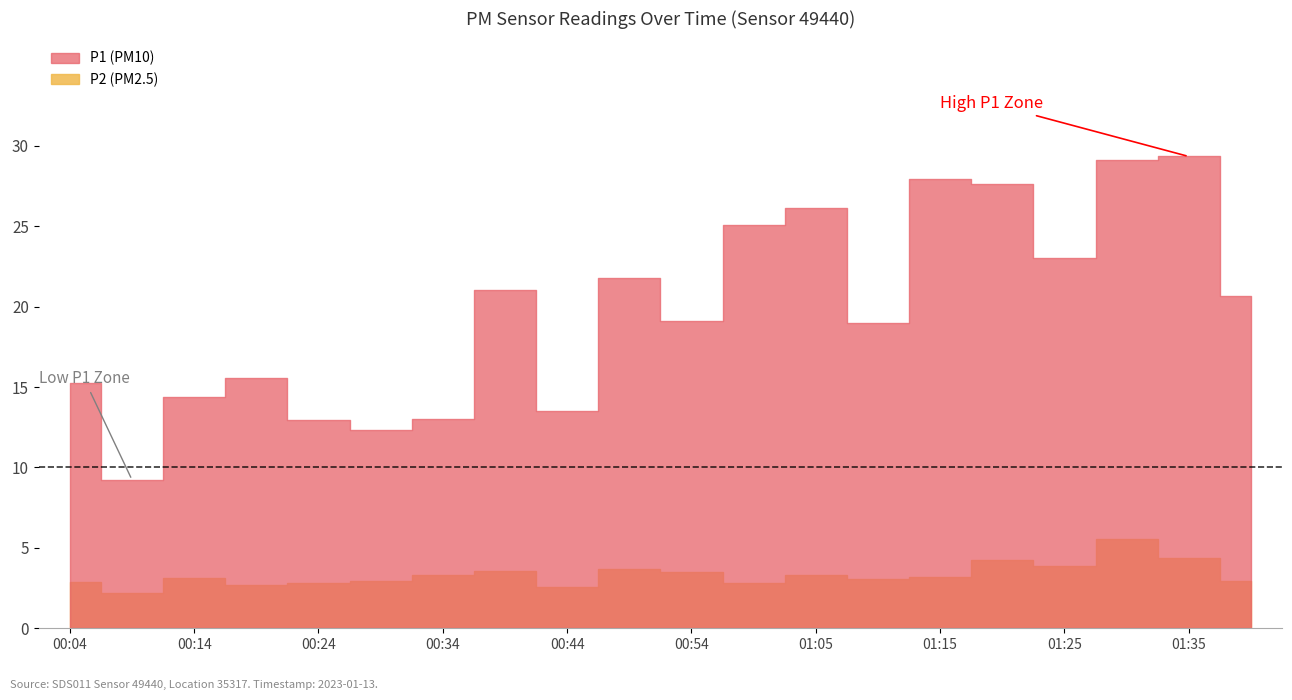

How many interior local peaks does the P2 series have?

6